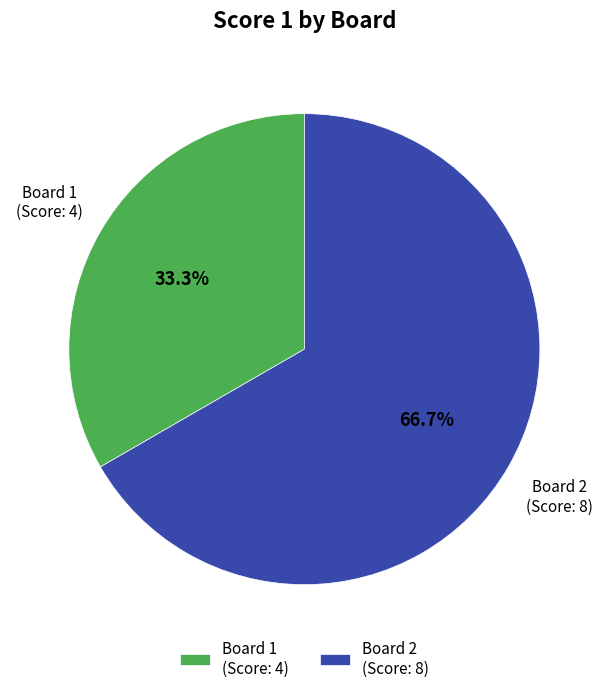

To the nearest percent, what is the combined percentage of Board 2 and Board 1?

100%